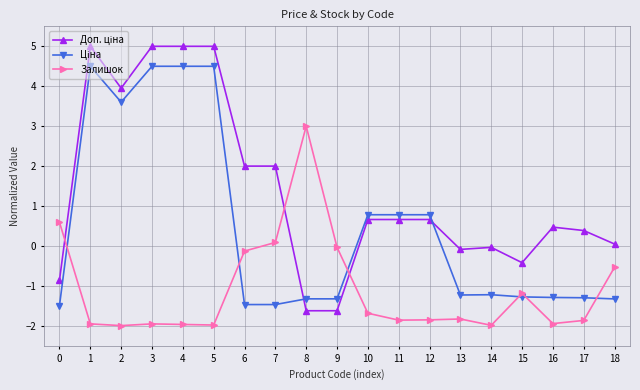

What is the difference between the maximum and minimum values in the Залишок series?

5.0